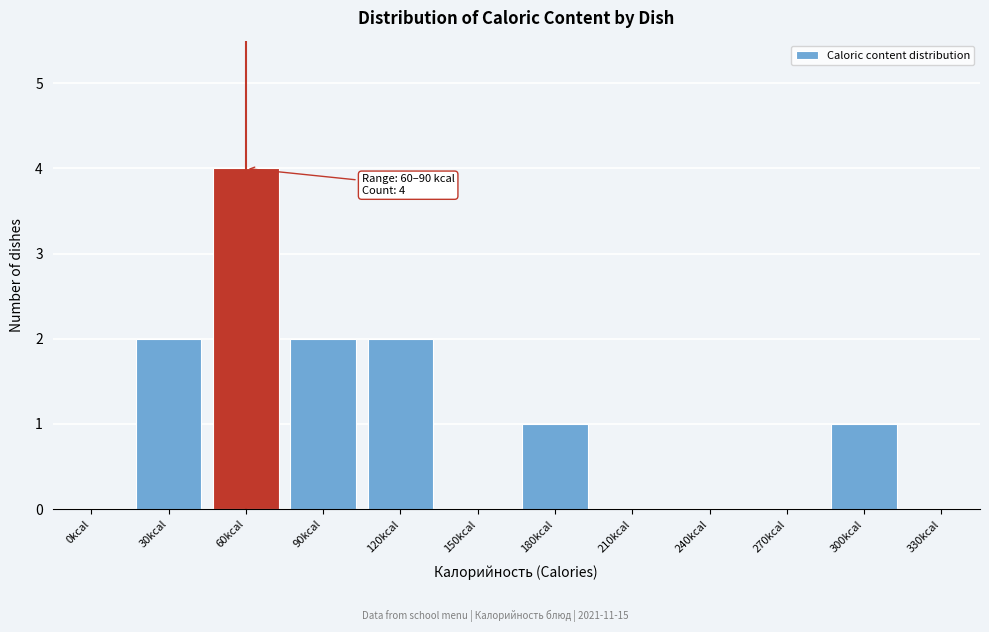

Reading left to right, list all the values displayed in this chart.

0kcal=0	30kcal=2	60kcal=4	90kcal=2	120kcal=2	150kcal=0	180kcal=1	210kcal=0	240kcal=0	270kcal=0	300kcal=1	330kcal=0